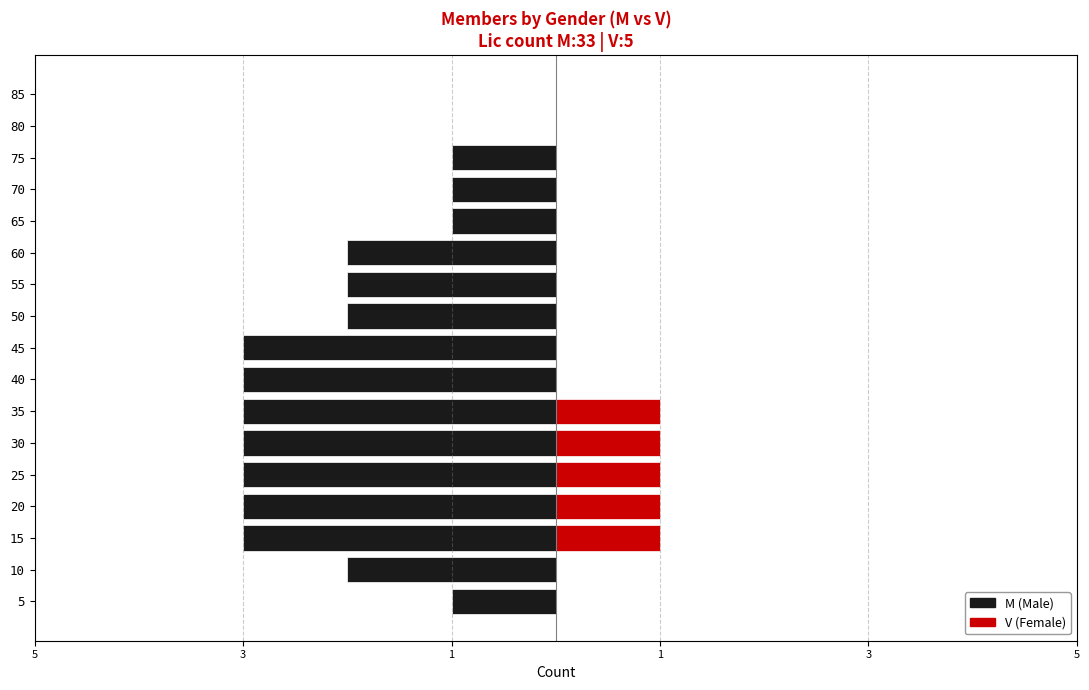

How many bars are there in each group?

2